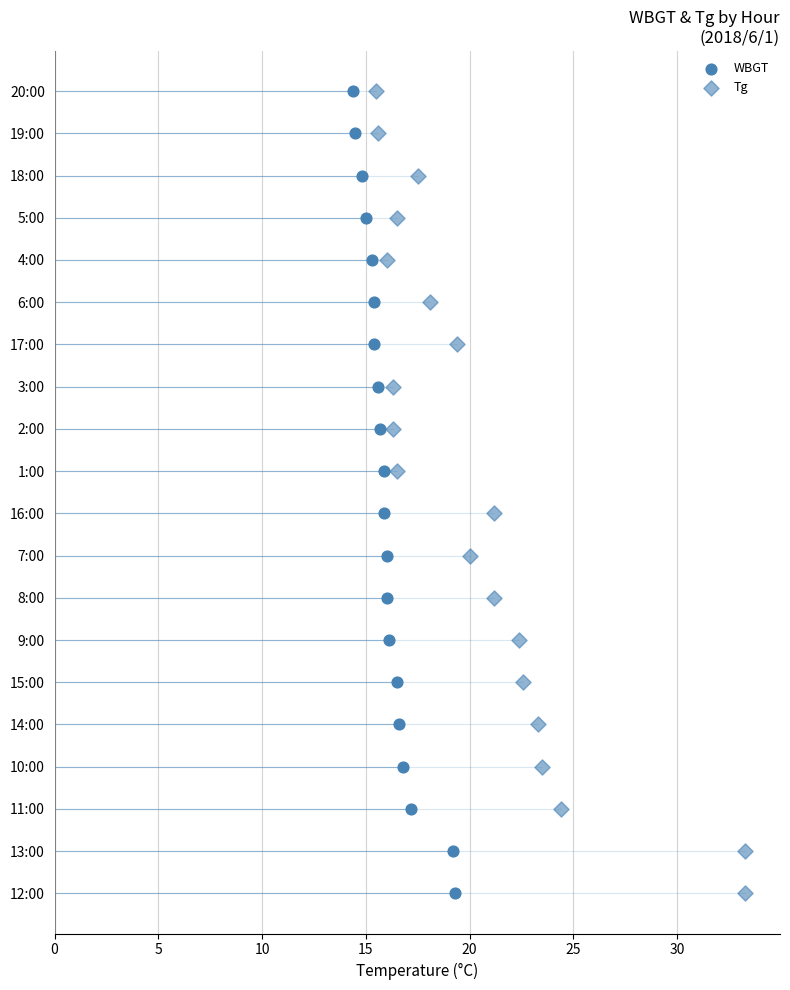

Is the value of WBGT at 11 greater than the value of Tg at 17?

No